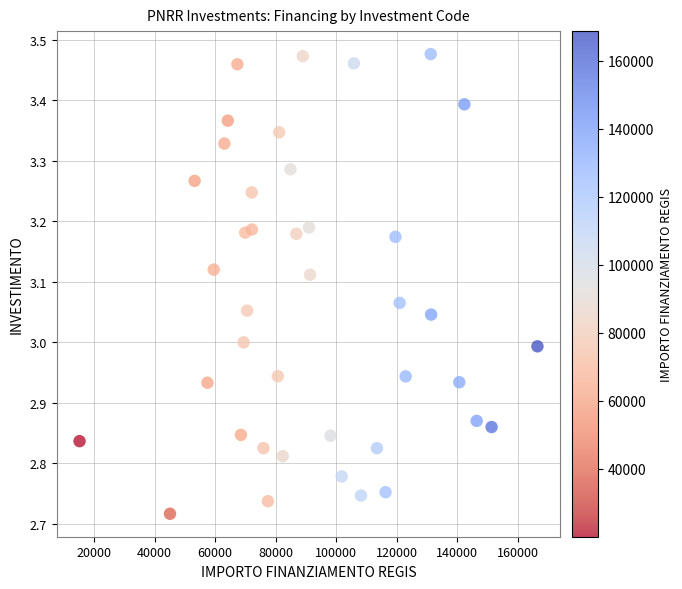

What is the range of Y values (max minus min)?

0.8